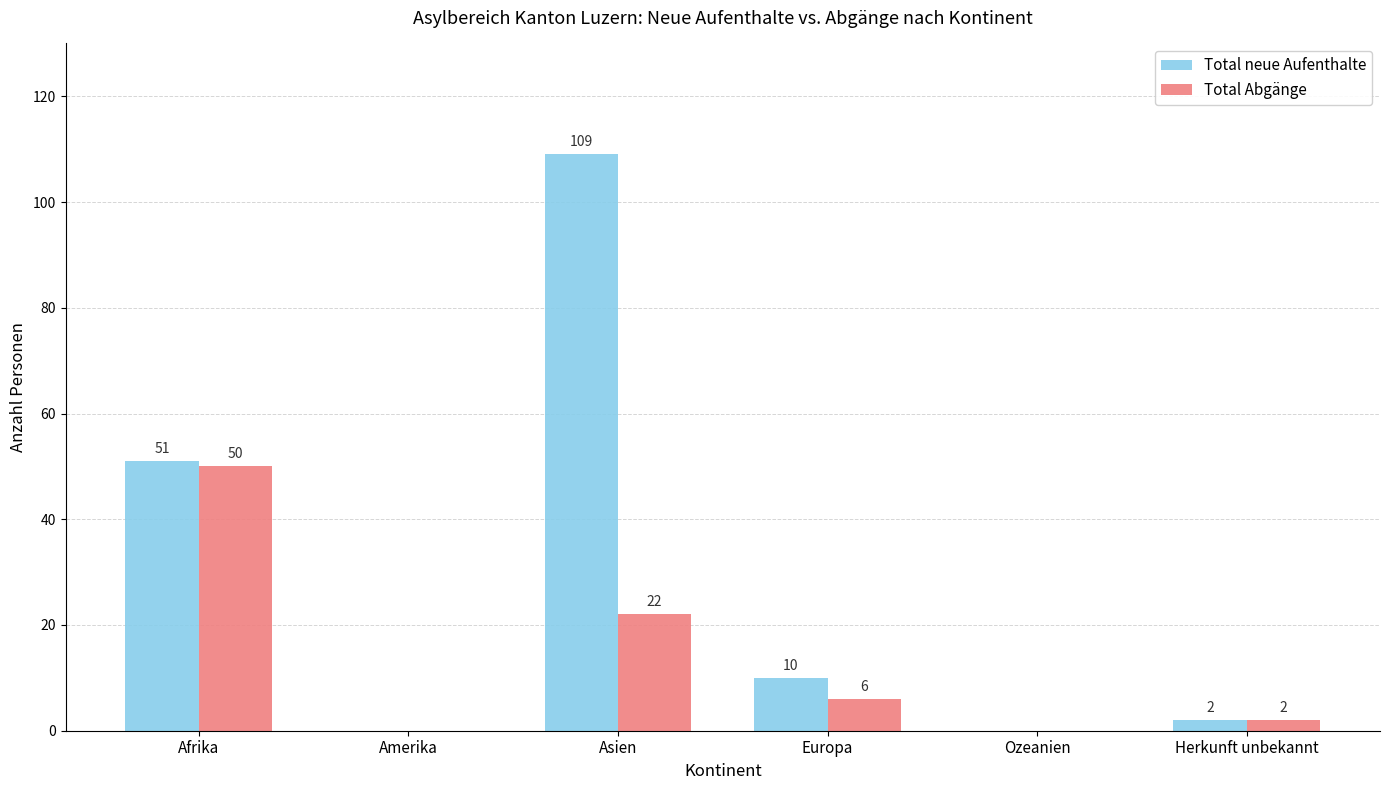

At which category is the sum across all series the highest?

Asien